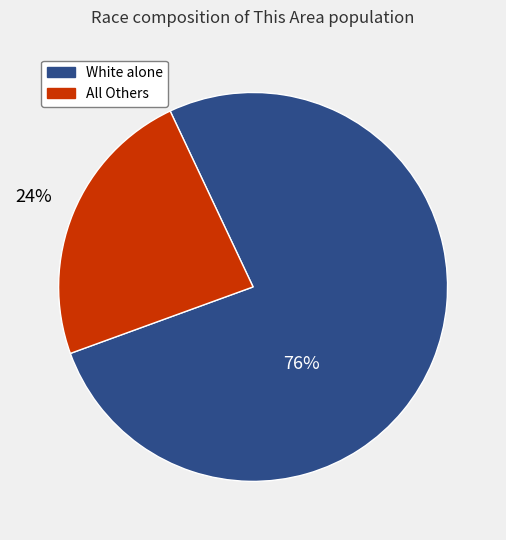

Rank the categories by value from highest to lowest.

White alone, All Others